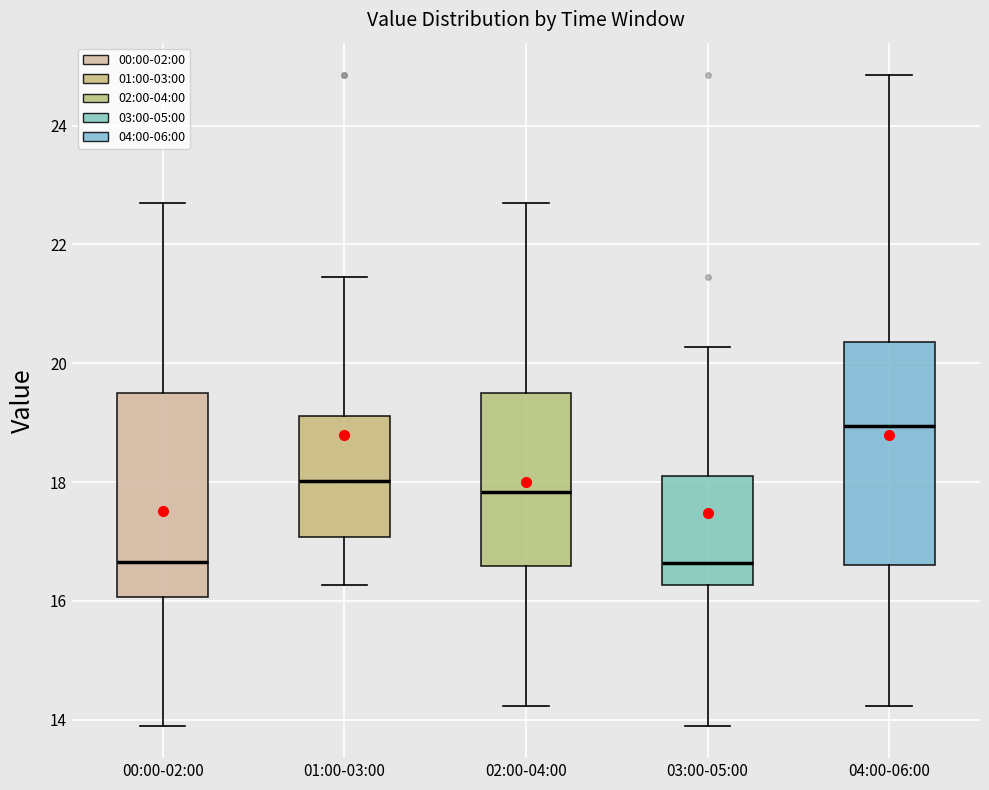

Reading left to right, transcribe this box plot: for each box, give where its median line is, the range the box spans, and where its two whiskers end, as read against the y-axis. The values are not printed on the chart, so give them approximately, as read against the axis.

00:00-02:00: median 16.6, box 16.0 to 19.6, whiskers 14.0 to 22.8
01:00-03:00: median 18.0, box 17.0 to 19.2, whiskers 16.2 to 21.4
02:00-04:00: median 17.8, box 16.6 to 19.6, whiskers 14.2 to 22.8
03:00-05:00: median 16.6, box 16.2 to 18.2, whiskers 14.0 to 20.2
04:00-06:00: median 19.0, box 16.6 to 20.4, whiskers 14.2 to 24.8